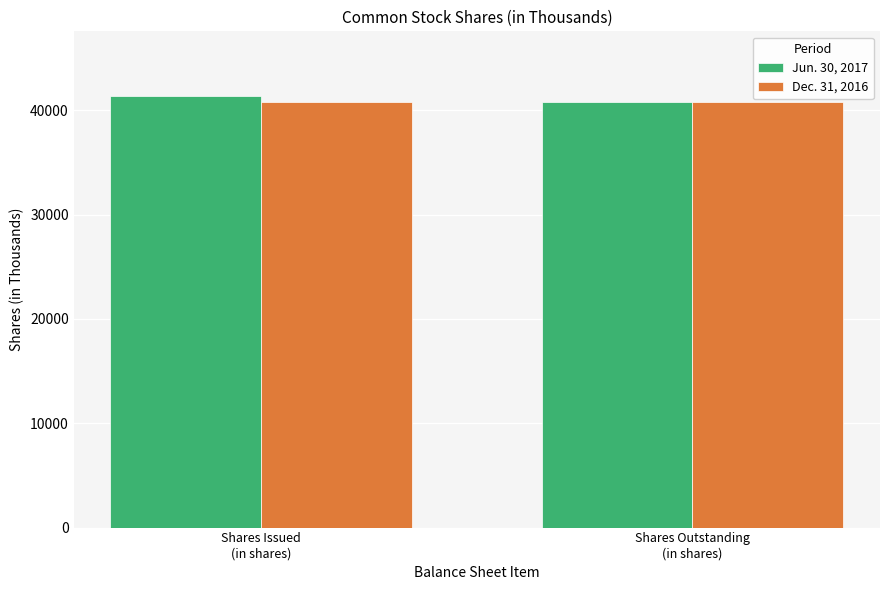

Rank the series by their average value, from highest to lowest.

Jun. 30, 2017, Dec. 31, 2016